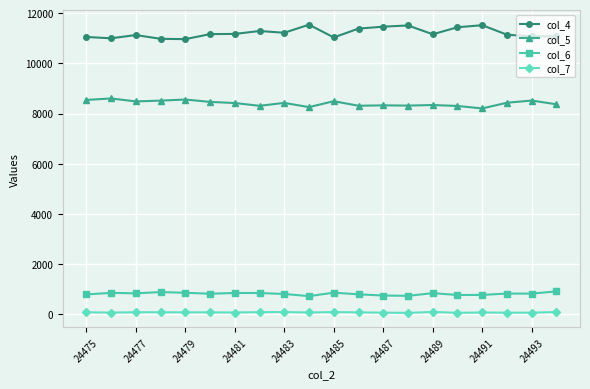

What is the difference between the maximum and minimum values in the col_4 series?

576